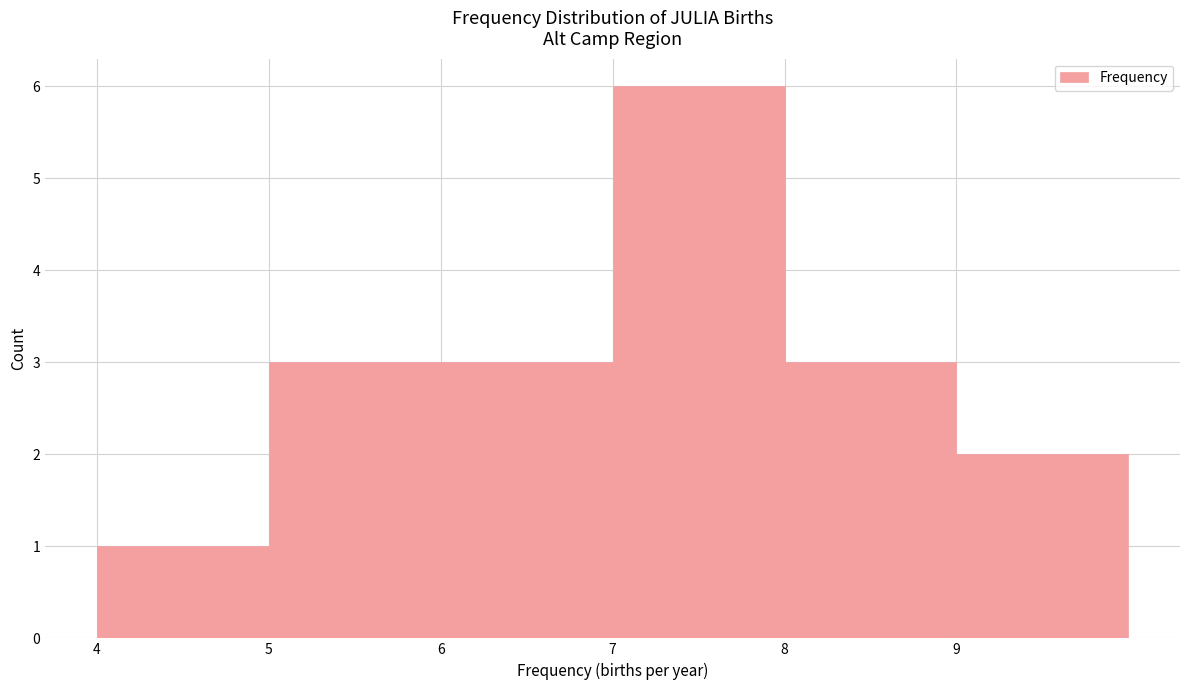

Reading left to right, transcribe this chart: for each bar, give the range it covers on the x-axis and its height. The values are not printed on the chart, so give them approximately, as read against the axis.

4 to 5: 1
5 to 6: 3
6 to 7: 3
7 to 8: 6
8 to 9: 3
9 to 10: 2